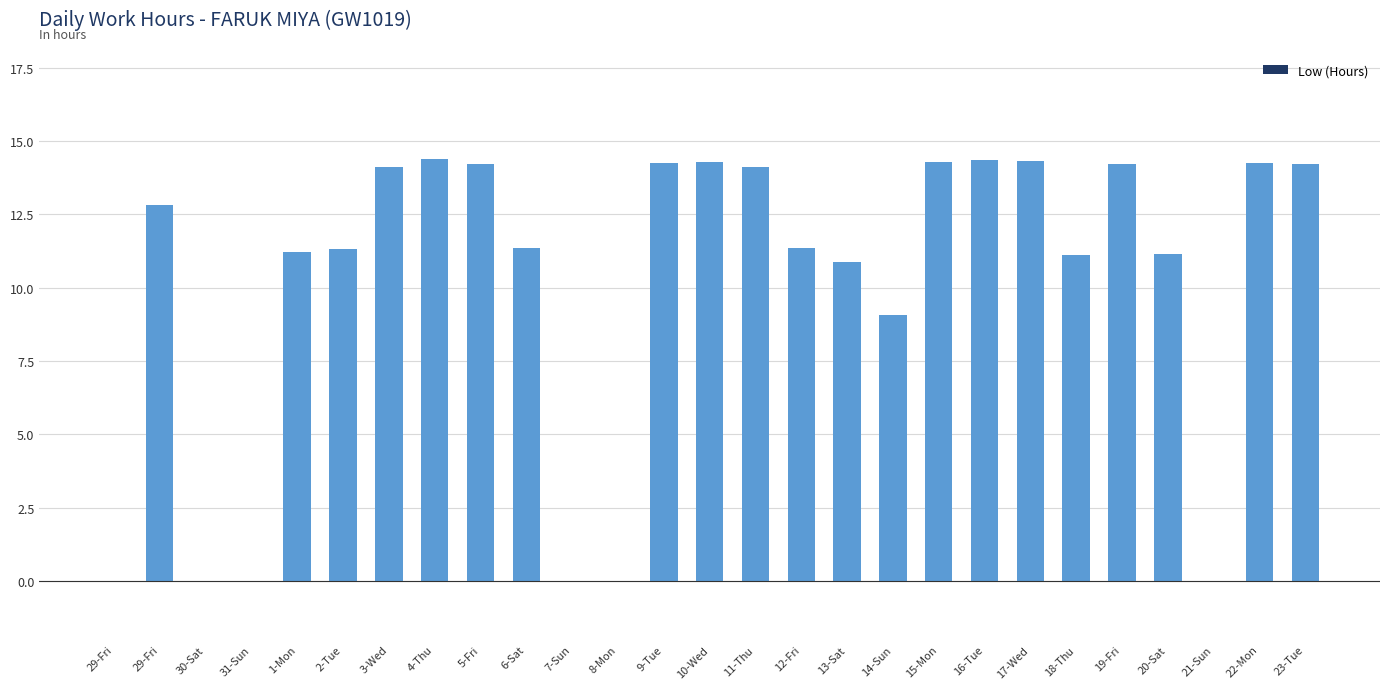

What is the average value?

10.0